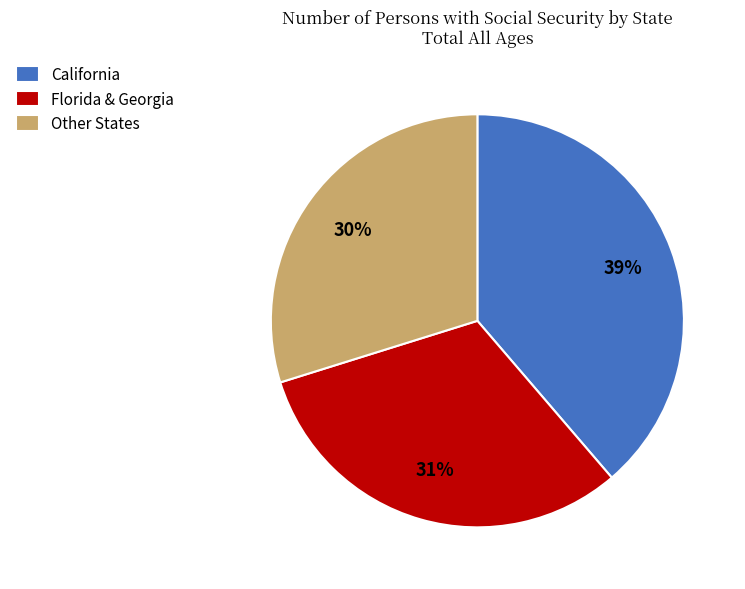

Which category has the biggest portion of the pie?

California